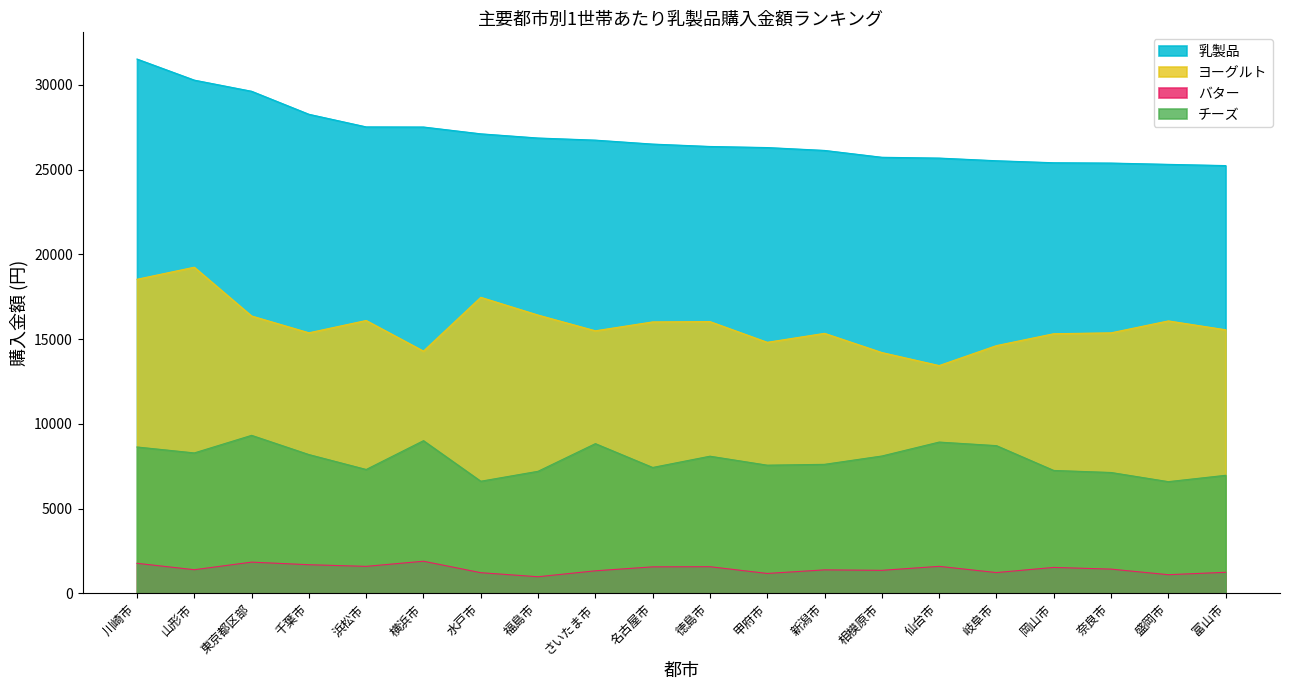

Which label corresponds to the smallest value in the chart?

福島市